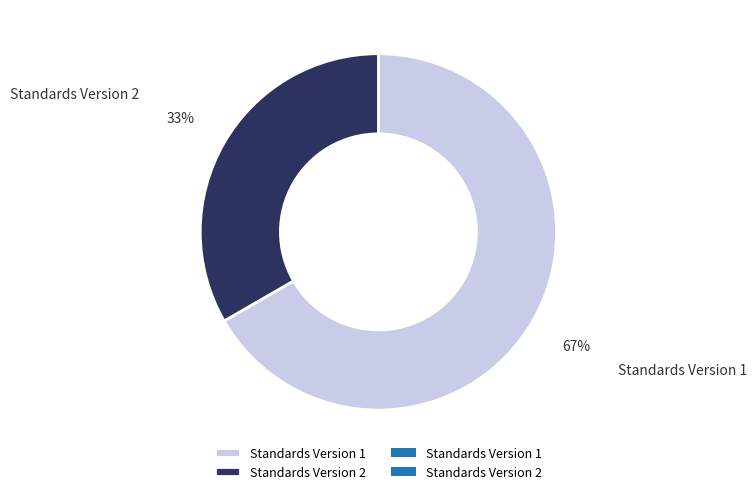

Count the number of slices in the pie.

2